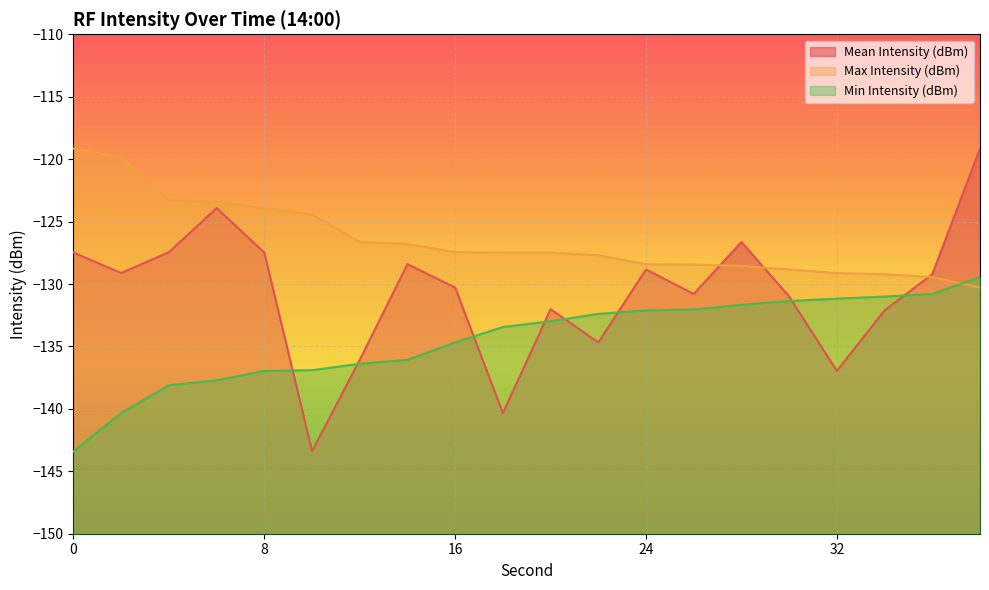

Between 2 and 18, which is larger?

2